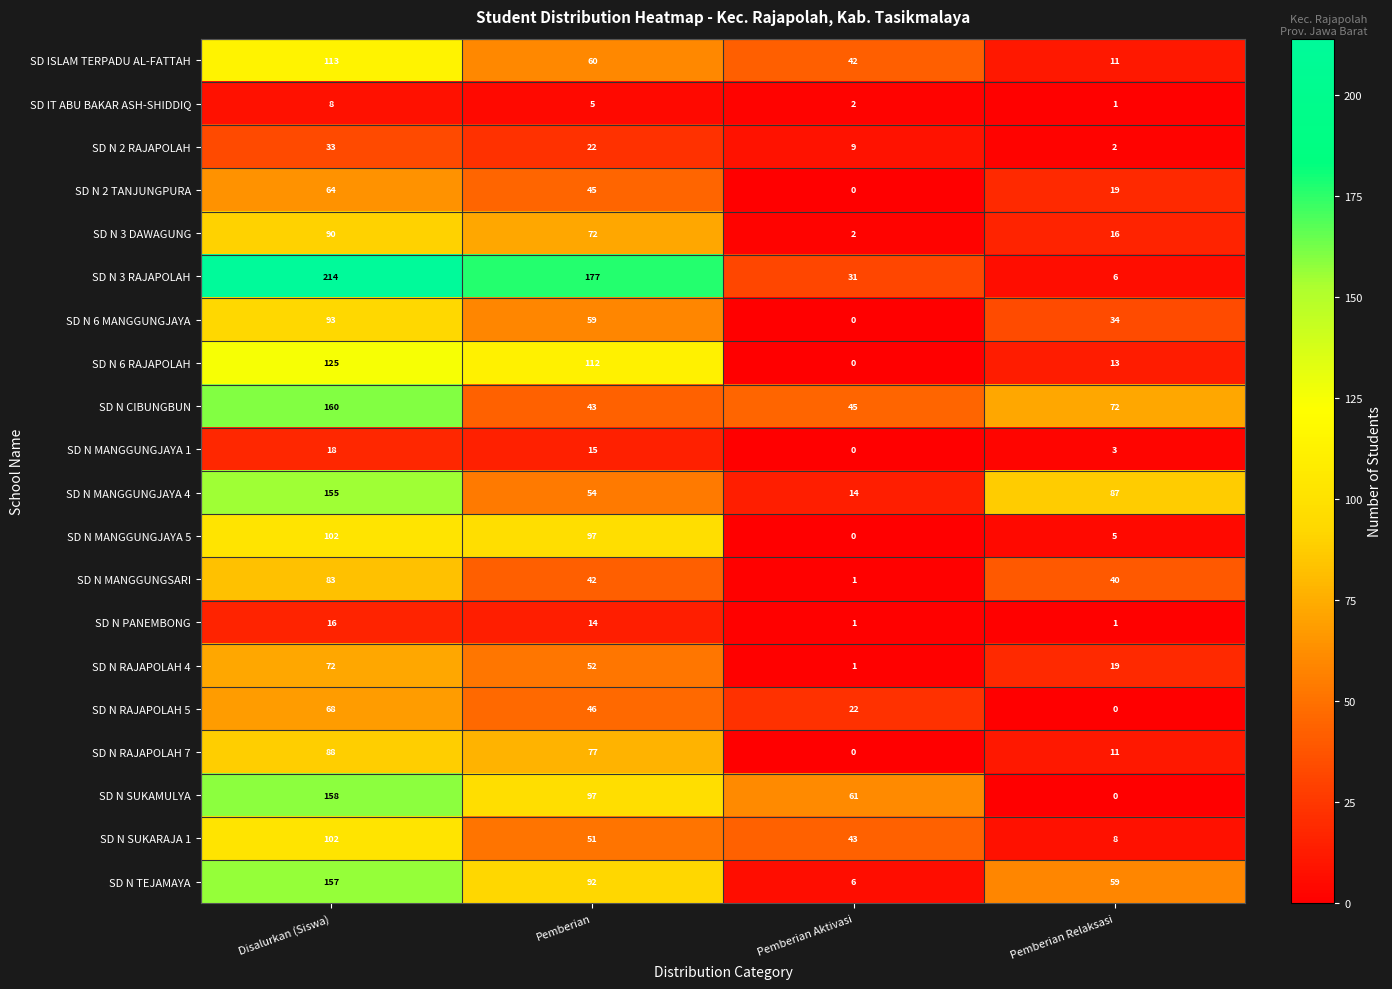

Count the SD N 3 DAWAGUNG values in the range 16 to 90.

3